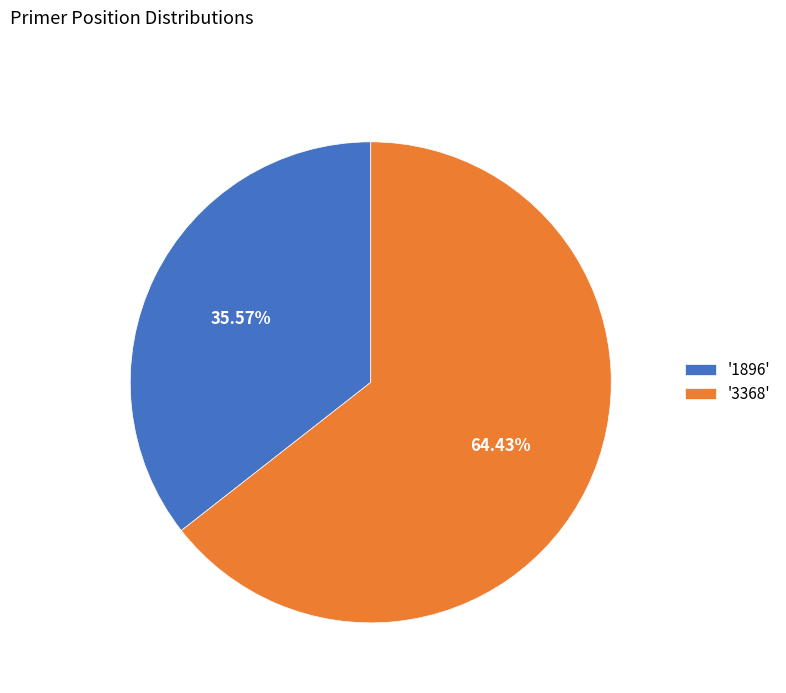

Does '1896' account for over 50% of the chart?

No